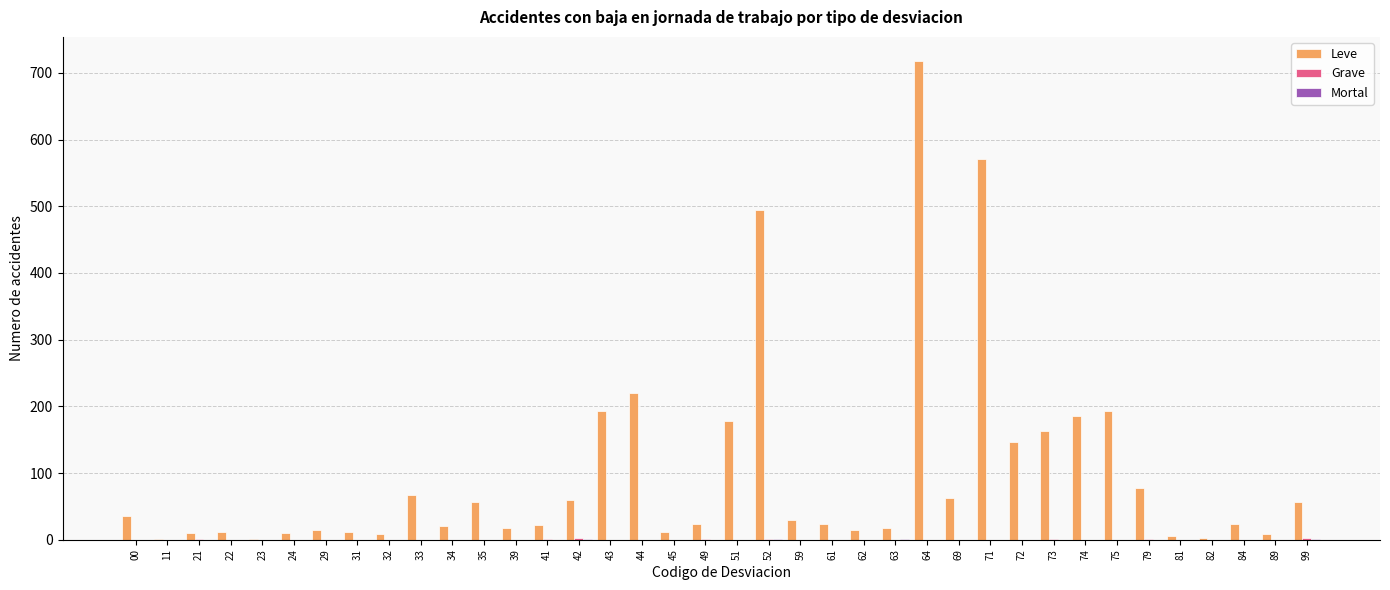

At which category is the sum across all series the highest?

64